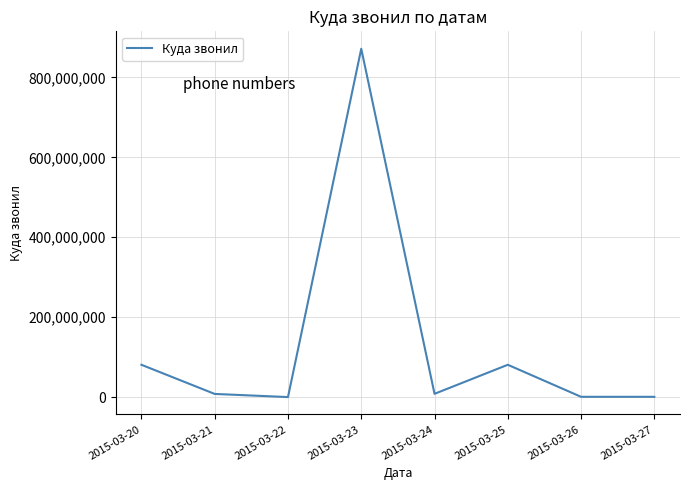

At which category does the data reach its first local peak?

2015-03-23